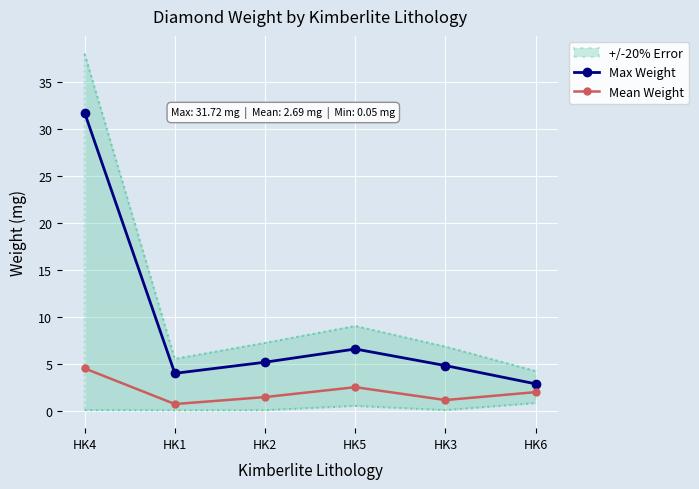

What is the average value of the Mean Weight series?

2.0